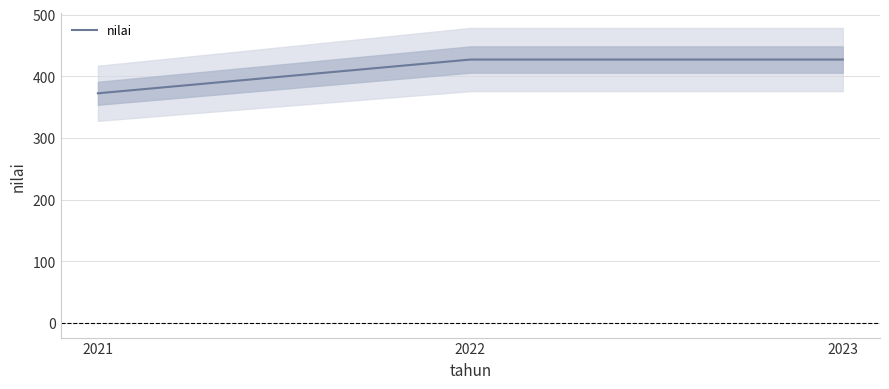

At which category does the chart reach its peak across all series?

2022